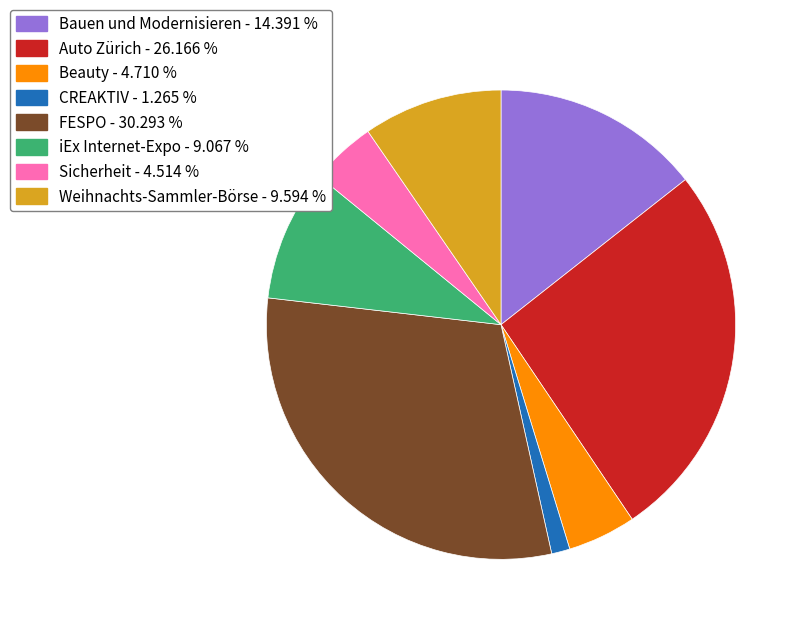

The CREAKTIV slice represents 1% of the pie. True or false?

True